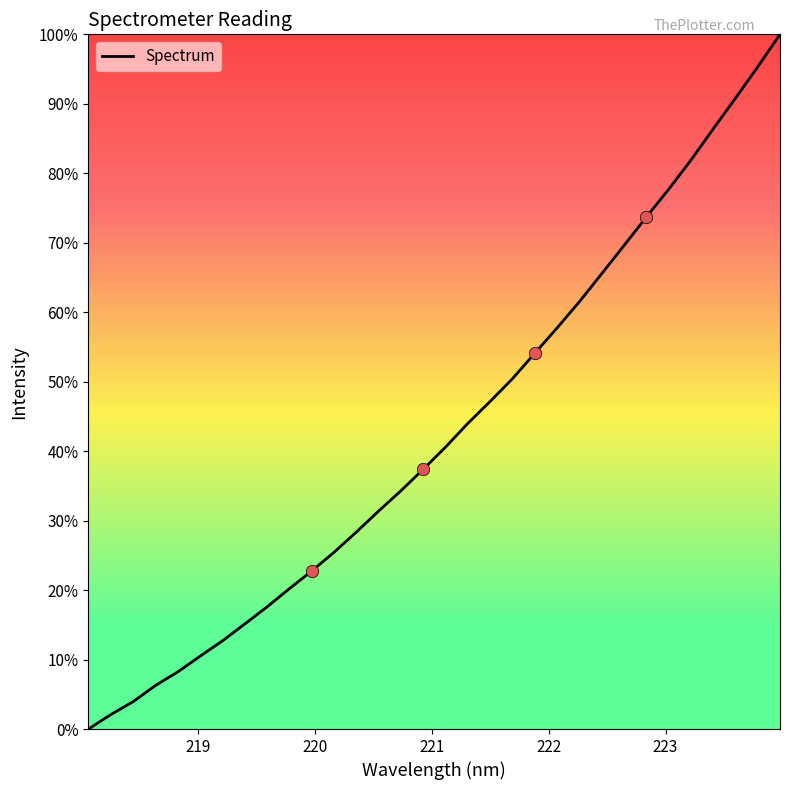

What is the difference between the maximum and minimum values?

100.0